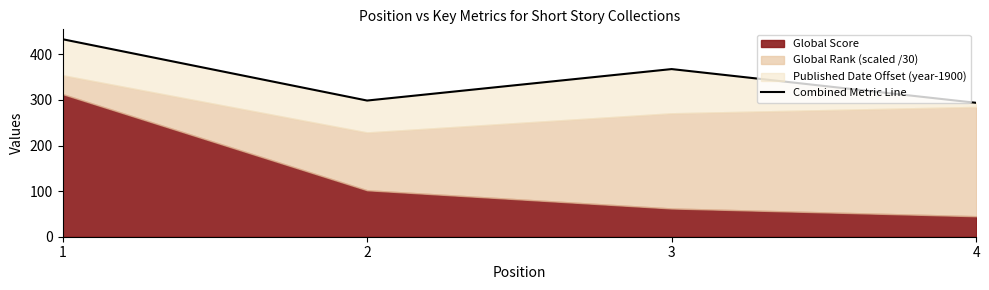

List the labels in order of value, largest first.

1, 3, 2, 4